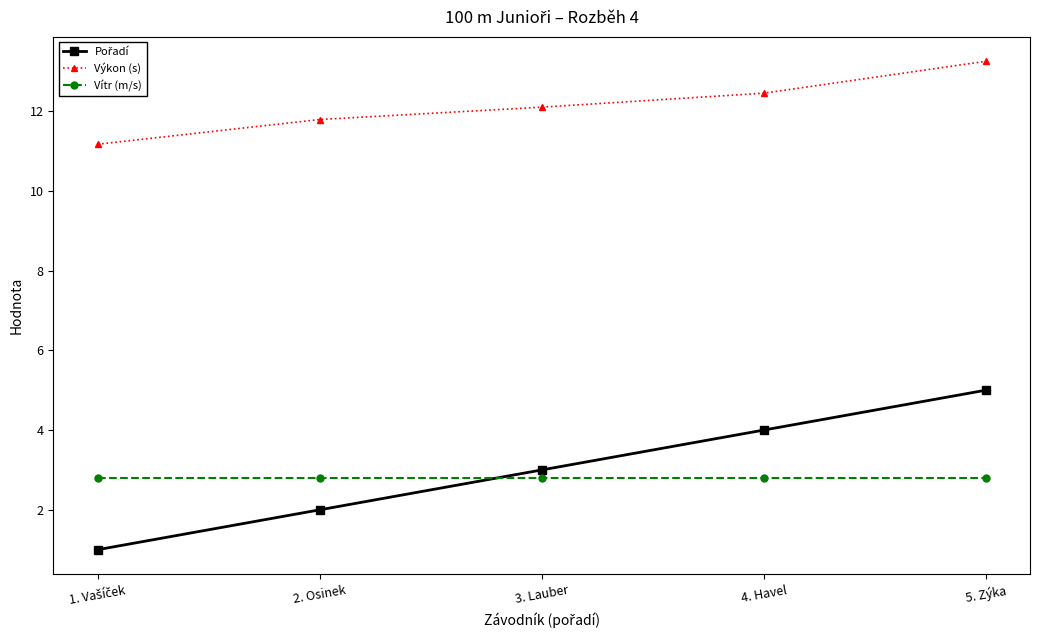

True or false: Výkon (s) has more than 1 interior local peaks.

False